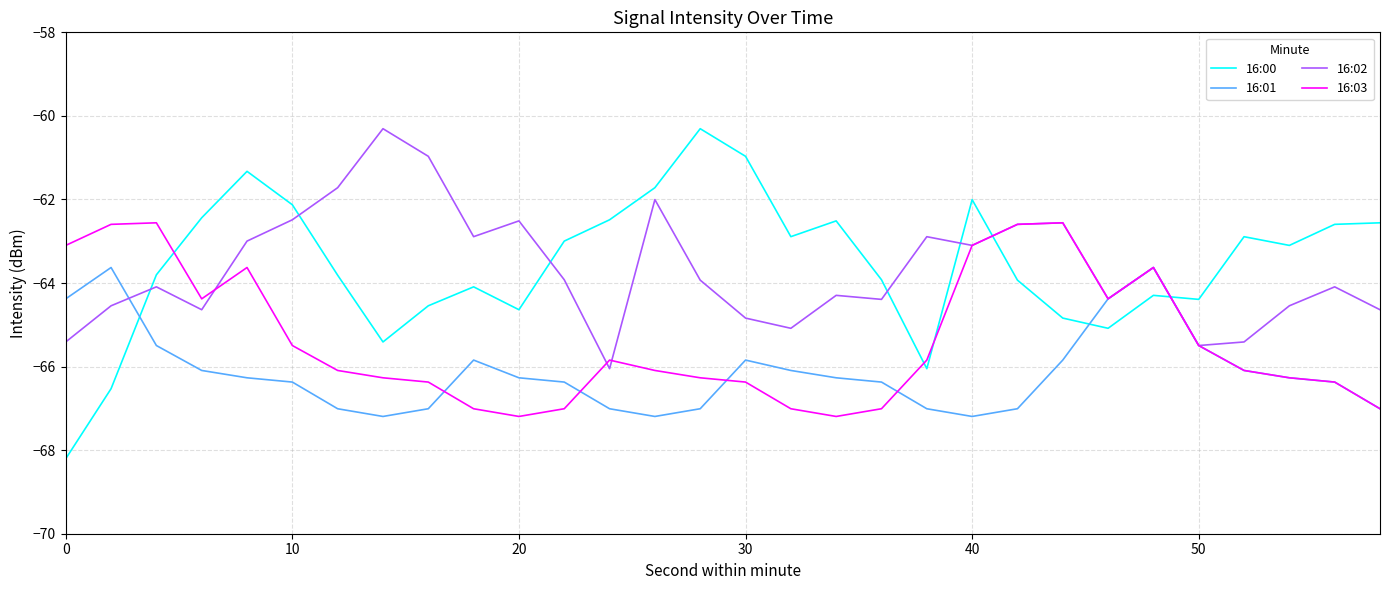

How many lines are shown in the chart?

4